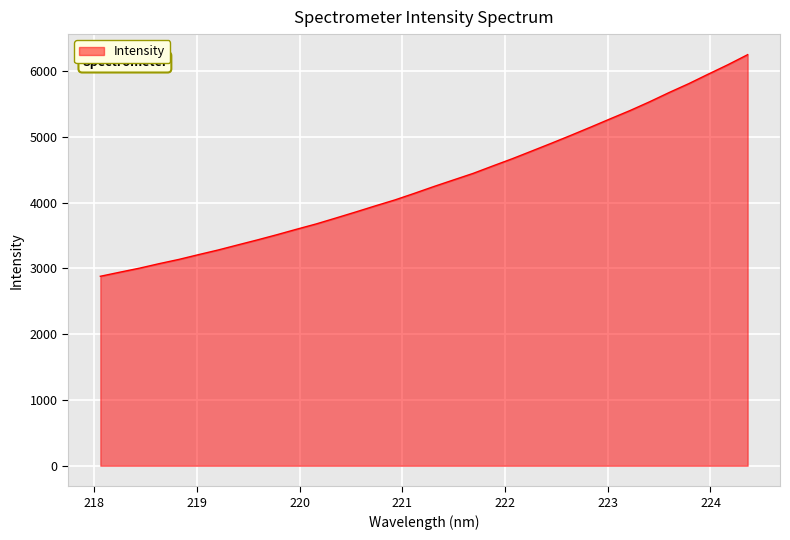

Count the number of values greater than 4245.

17